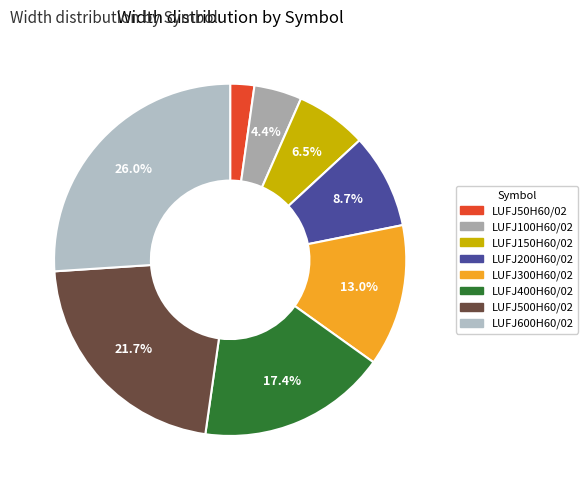

Rank the categories by value from lowest to highest.

LUFJ50H60/02, LUFJ100H60/02, LUFJ150H60/02, LUFJ200H60/02, LUFJ300H60/02, LUFJ400H60/02, LUFJ500H60/02, LUFJ600H60/02